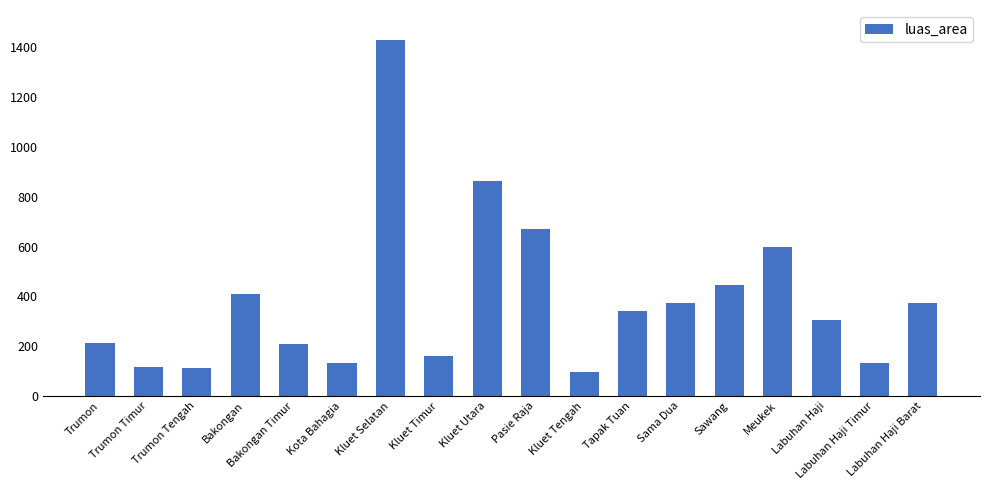

What is the difference between the maximum and minimum values?

1330